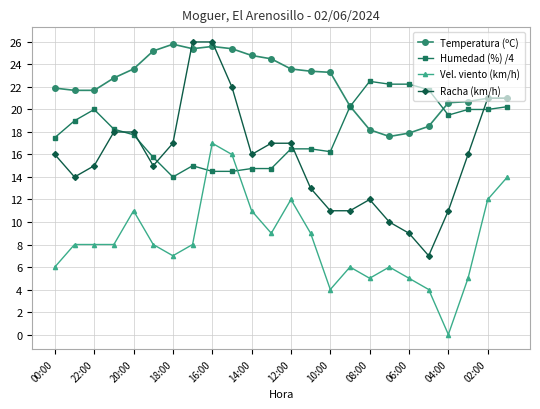

Which series has the widest spread of values?

Racha (km/h)